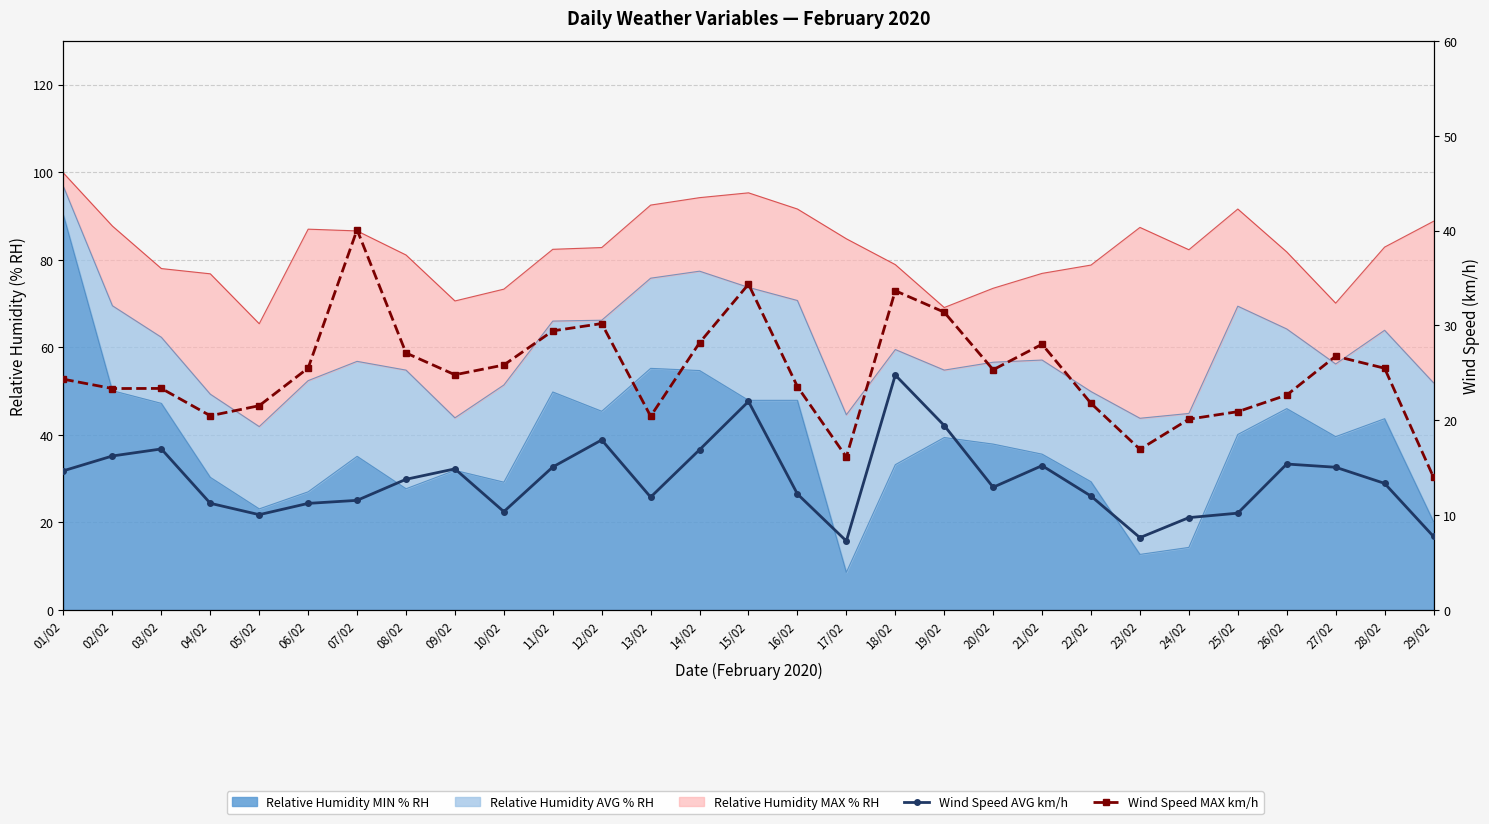

What is the difference between the Wind Speed MAX km/h values at 03/02 and 07/02?

16.7